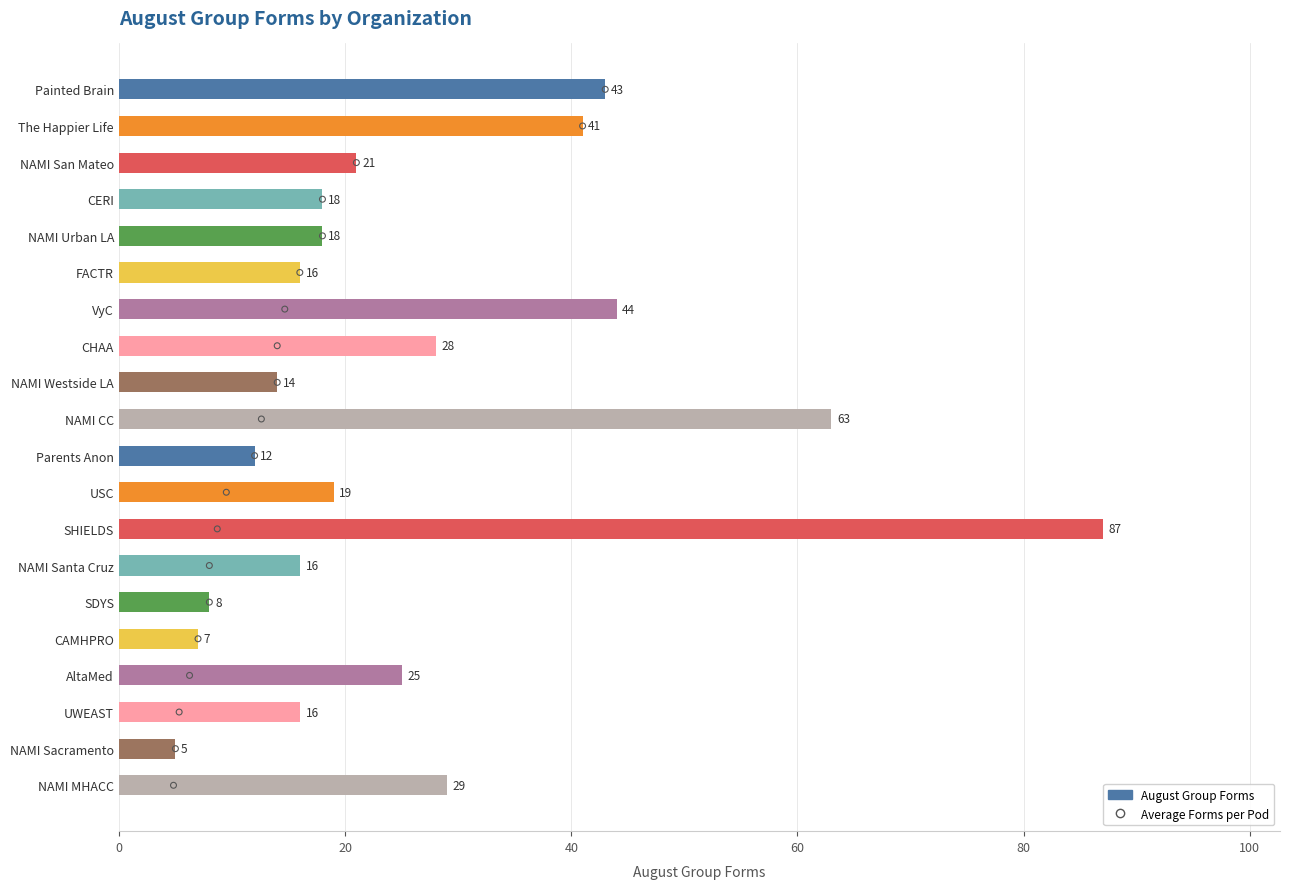

Which series reaches the maximum Y coordinate?

August Group Forms